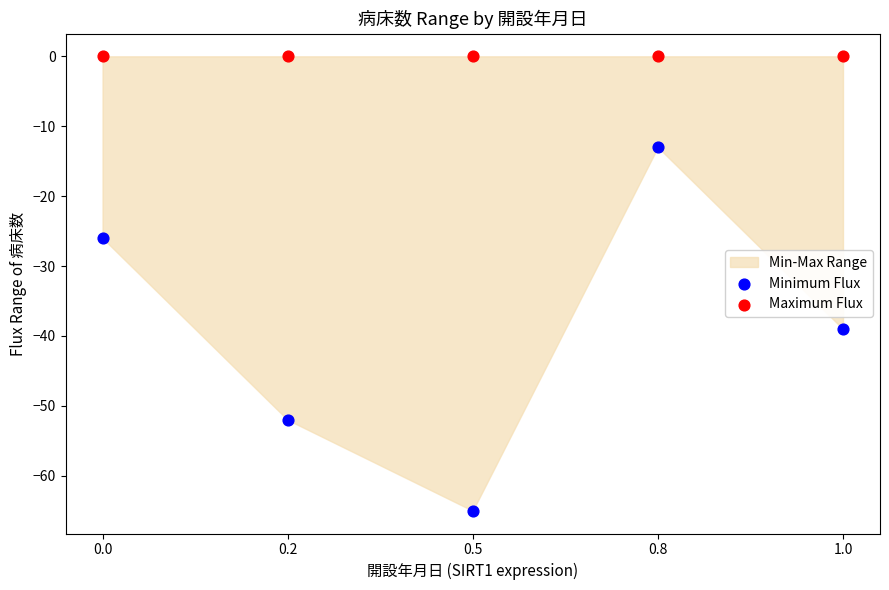

Which series reaches the minimum Y coordinate?

Minimum Flux